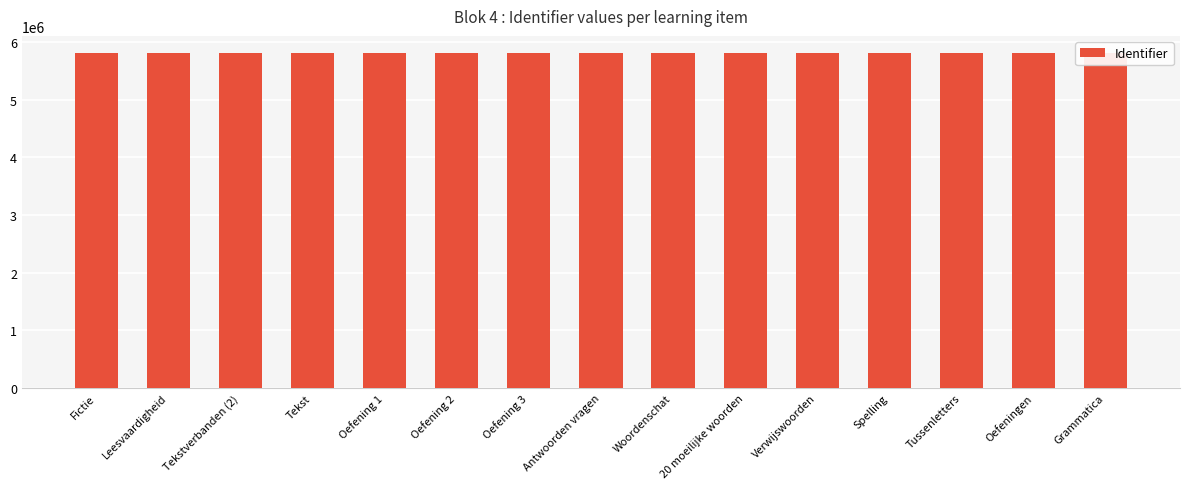

What is the value of the 3rd bar from the left?

5816218